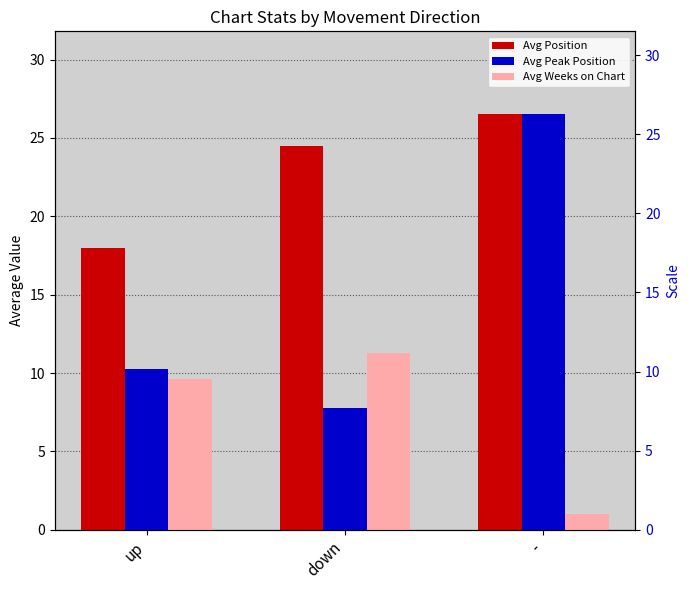

Between down and up, which is larger?

down